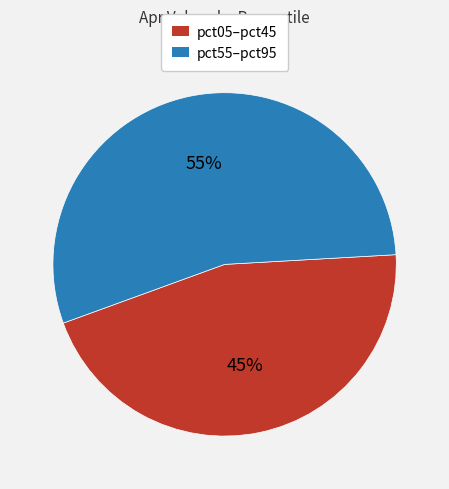

To the nearest percent, what is the average slice percentage?

50%